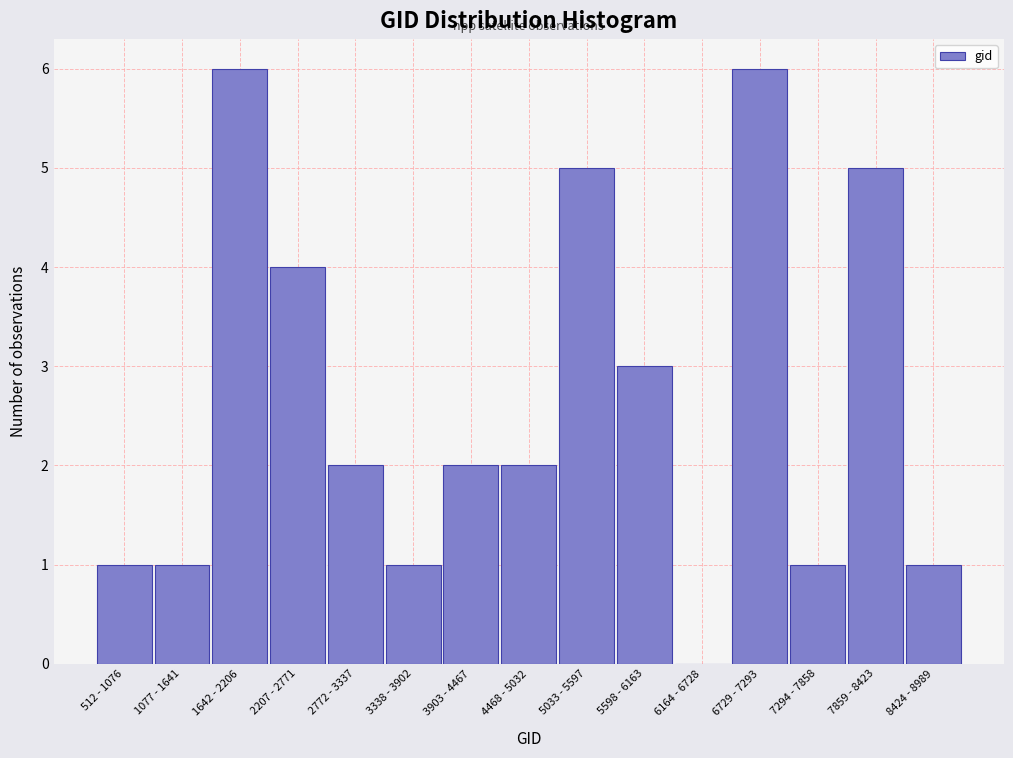

Reading left to right, what are all the values shown in this chart?

512 - 1076=1	1077 - 1641=1	1642 - 2206=6	2207 - 2771=4	2772 - 3337=2	3338 - 3902=1	3903 - 4467=2	4468 - 5032=2	5033 - 5597=5	5598 - 6163=3	6164 - 6728=0	6729 - 7293=6	7294 - 7858=1	7859 - 8423=5	8424 - 8989=1